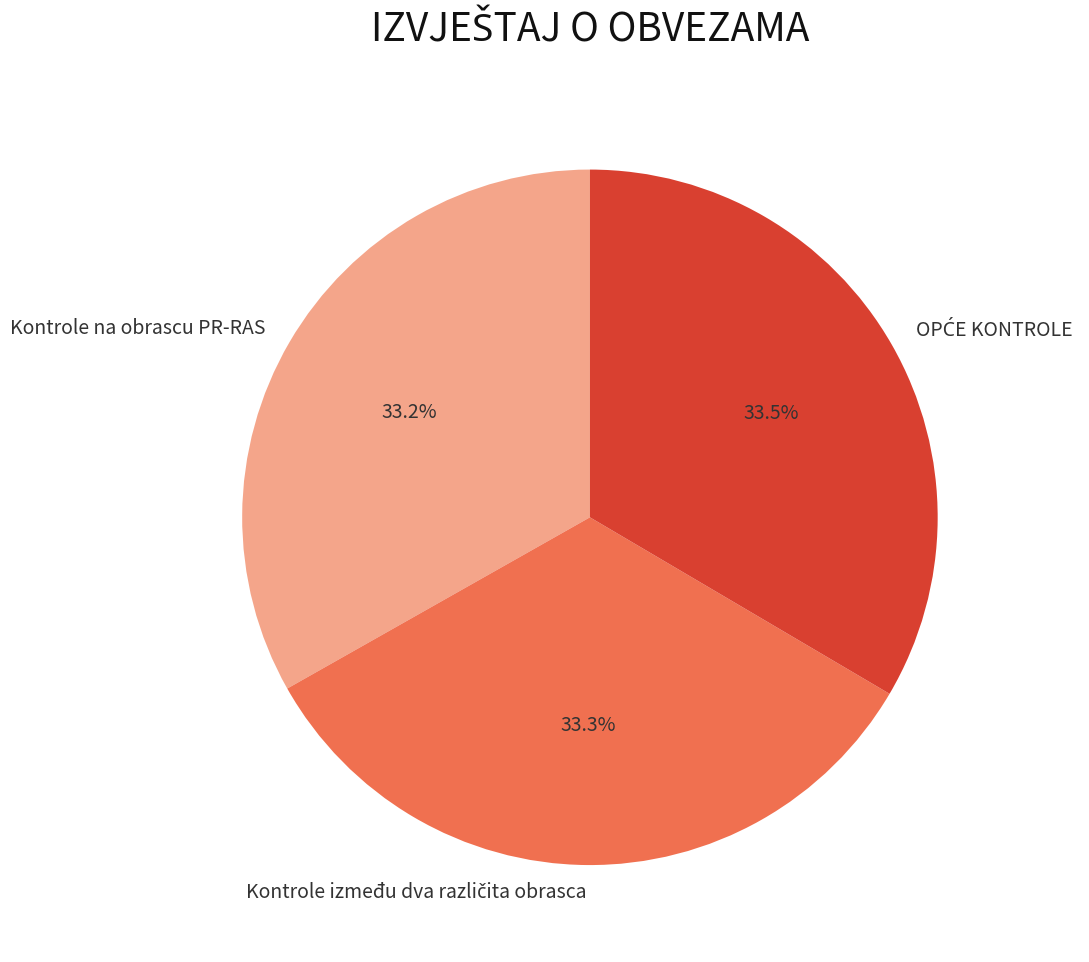

How many slices are in this pie chart?

3